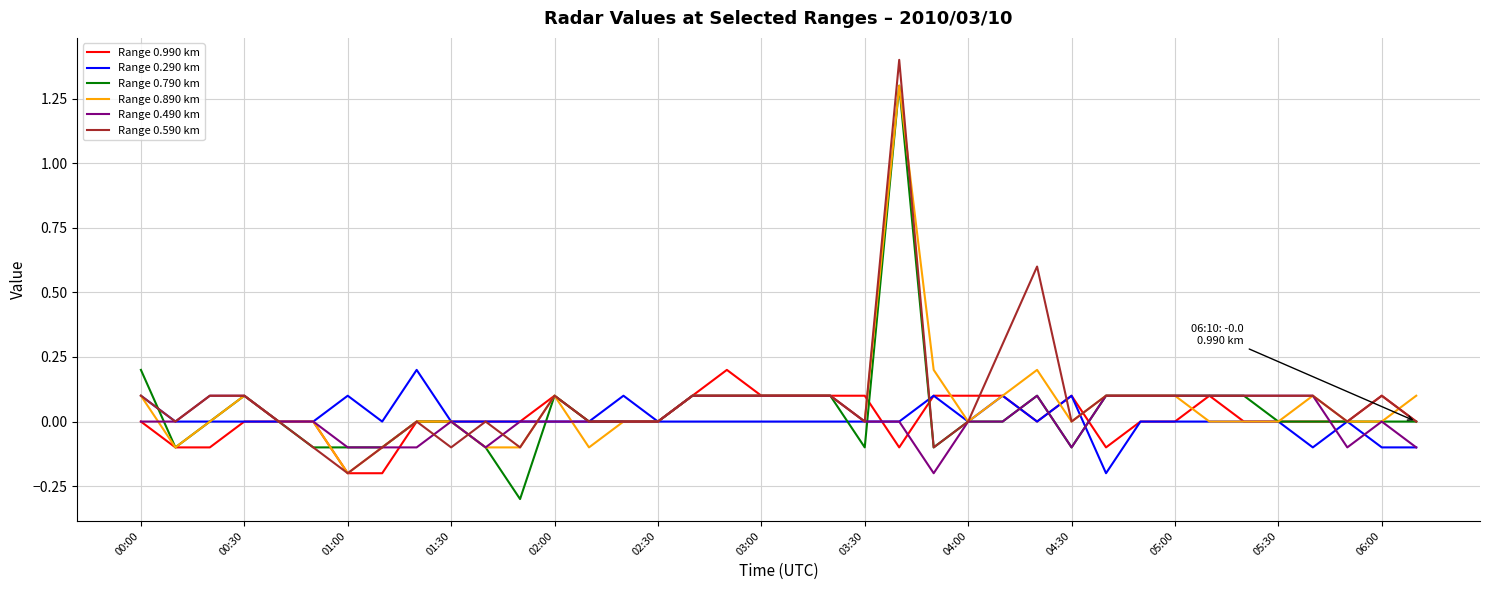

What is the maximum value for Range 0.590 km?

1.4